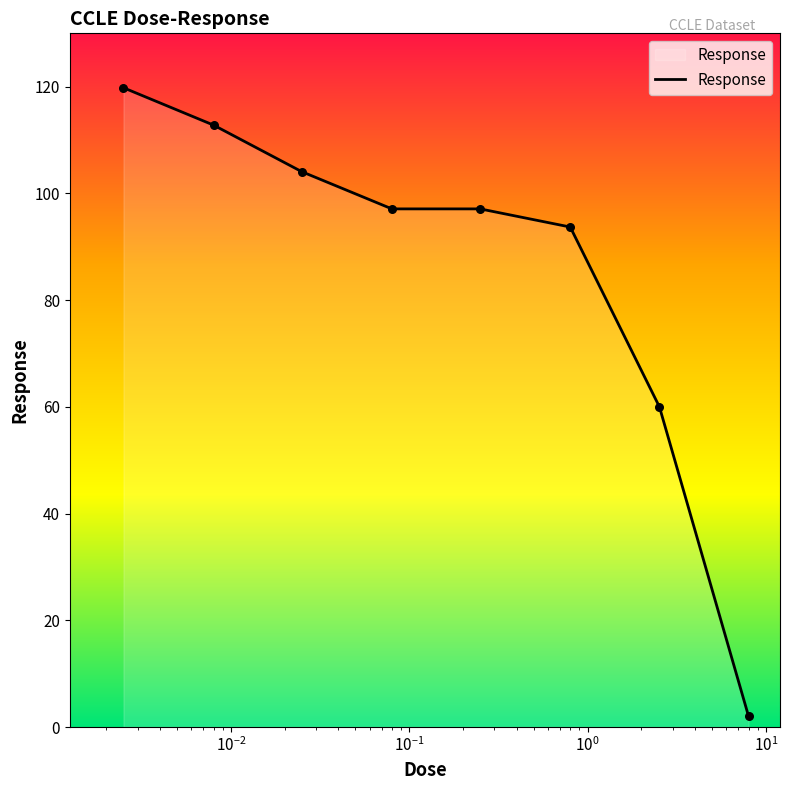

True or false: the data has more than 2 interior local peaks.

False